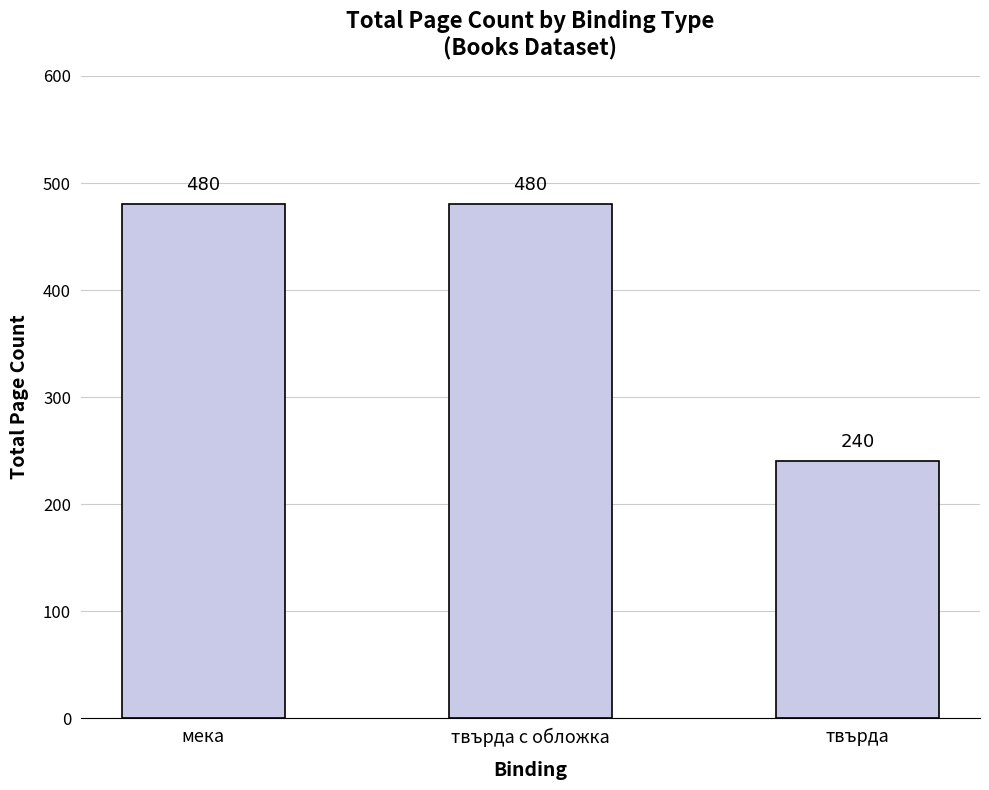

What is the label of the 1st bar from the right?

твърда